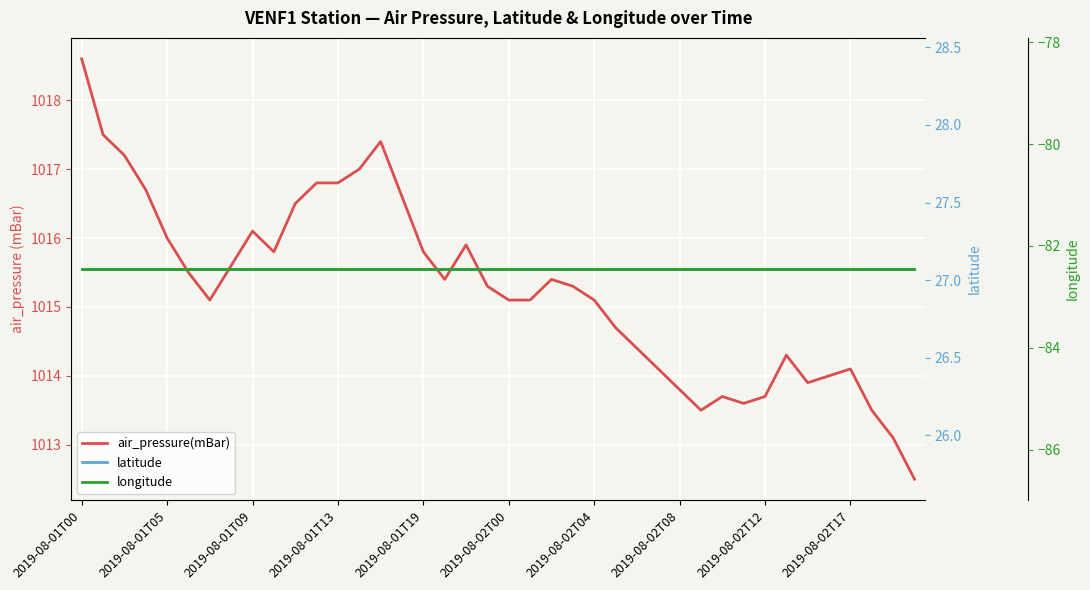

At which category is the sum across all series the highest?

2019-08-01T00